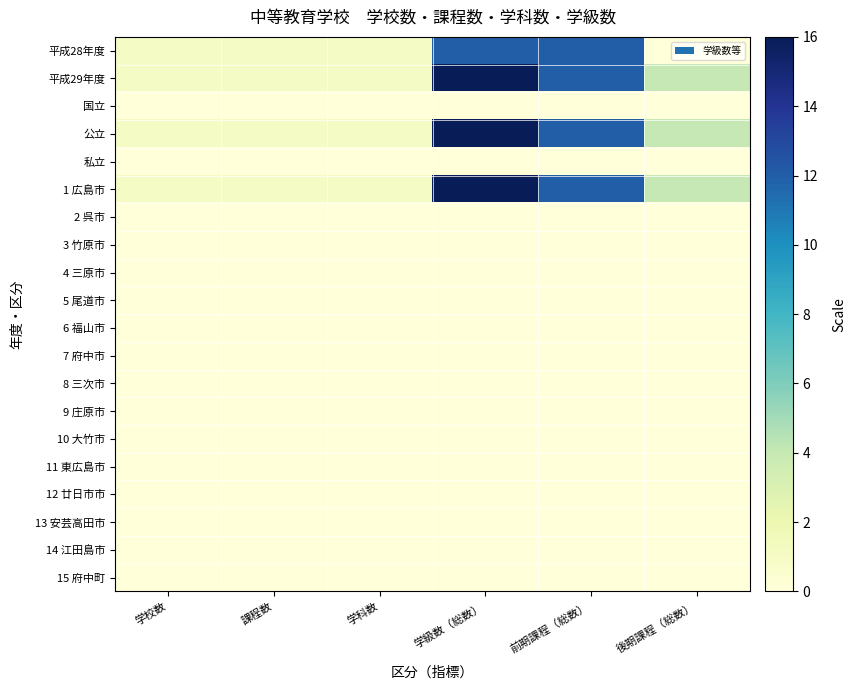

At which category is the sum across all series the highest?

学級数（総数）